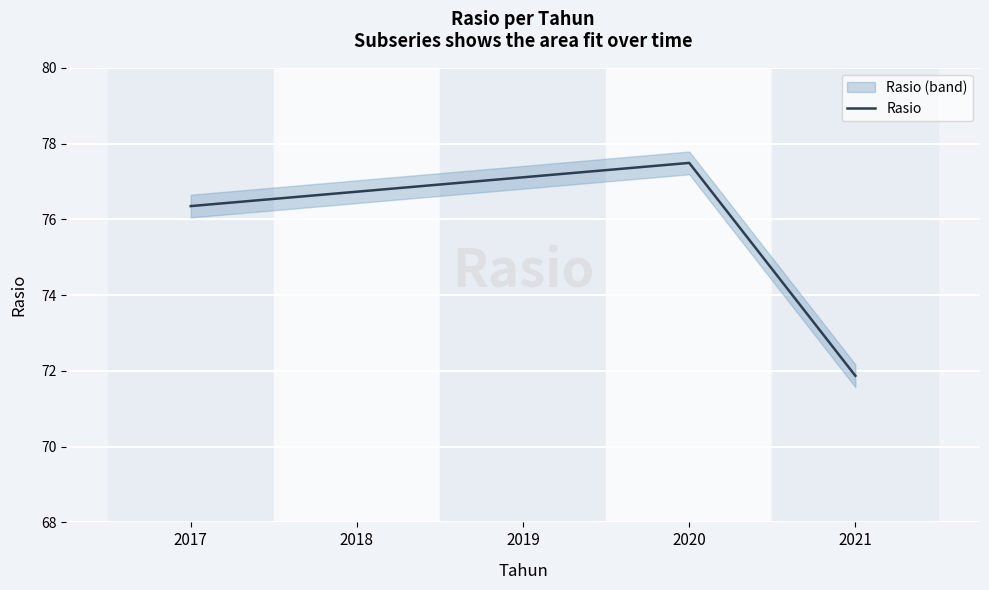

What is the value of the 2nd point from the left?

76.7